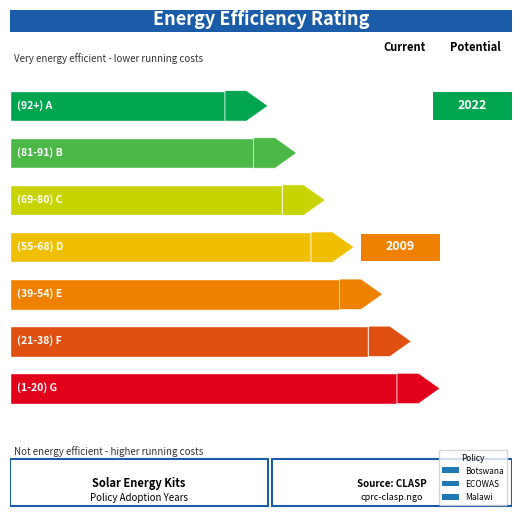

True or false: the data shows 2022 at Malawi standard for pico-solar.

True